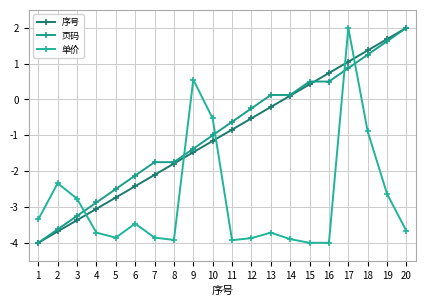

What are all the series names shown in the legend?

序号, 页码, 单价